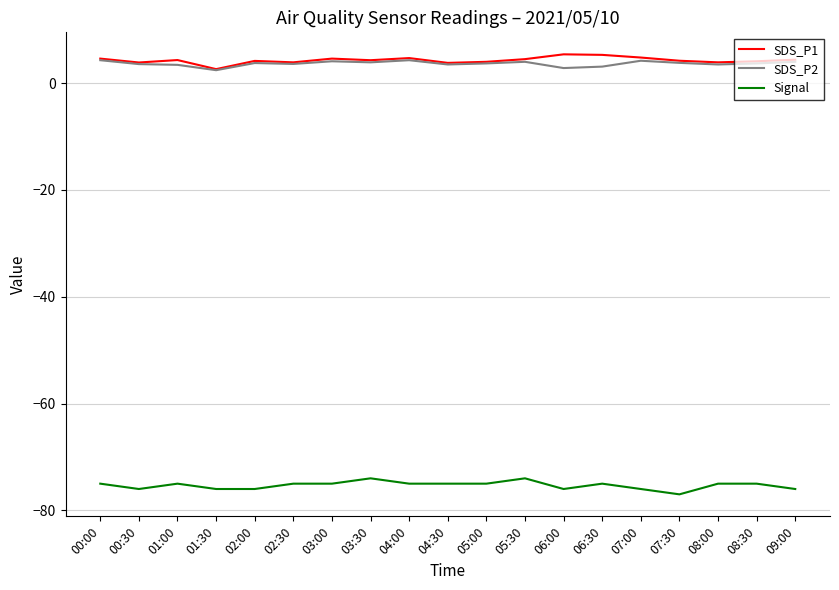

True or false: Signal and SDS_P1 cross at least once.

False